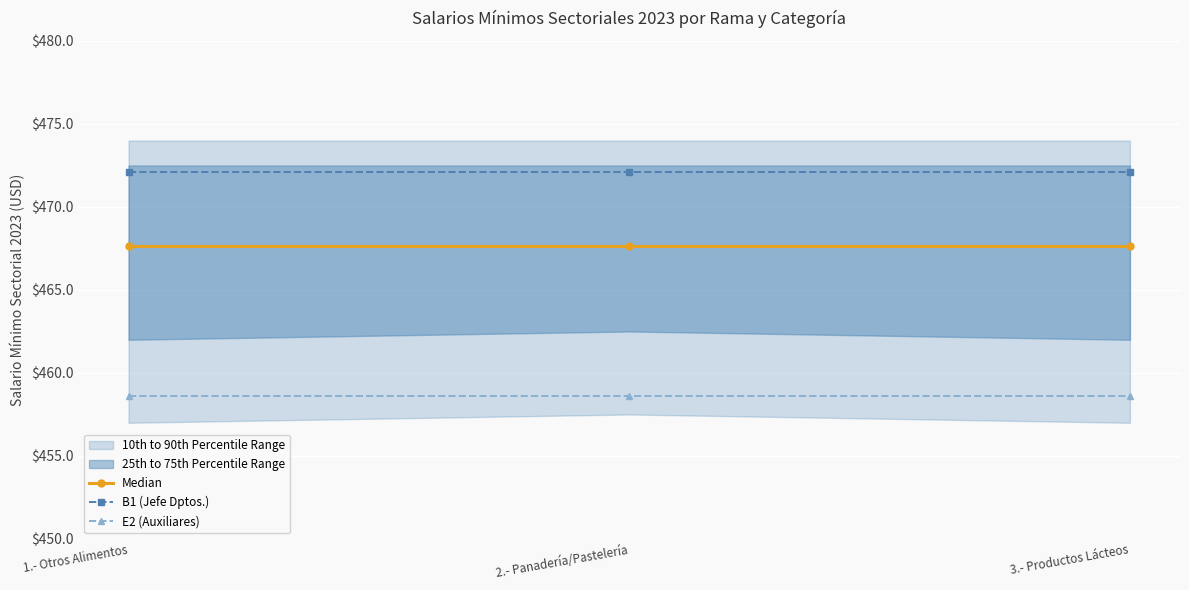

At how many categories does at least one series exceed 471?

3